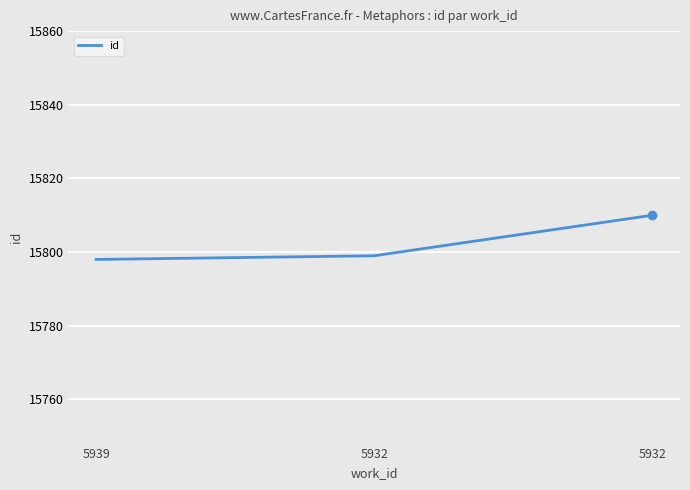

Count the number of data series in this chart.

1